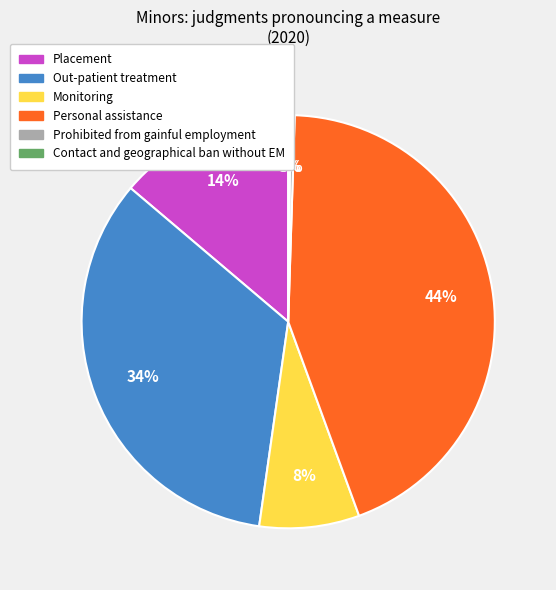

What is the ratio of the value at Personal assistance to the value at Prohibited from gainful employment?

132.0